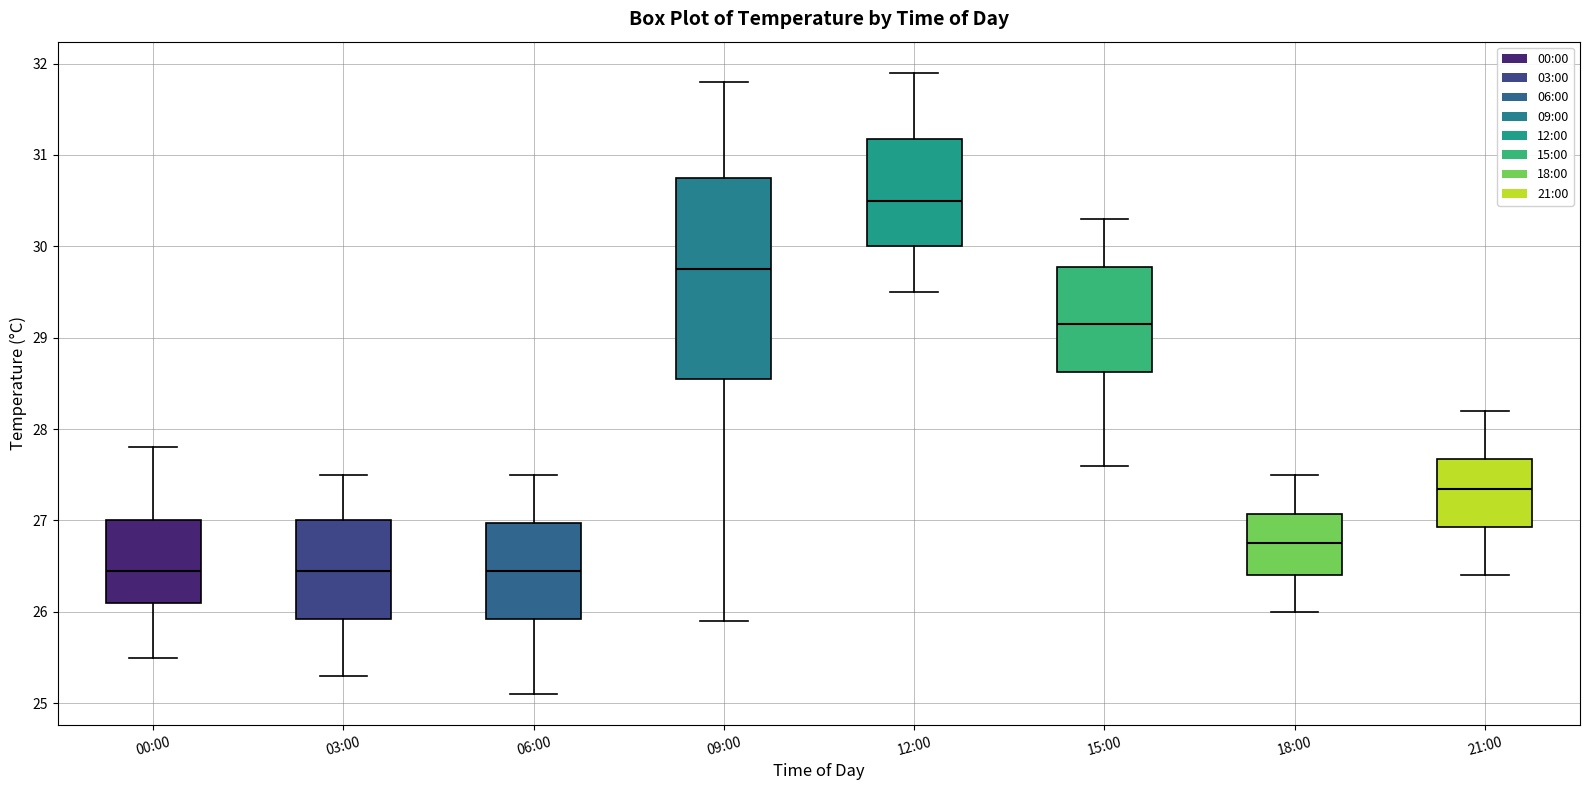

Which box's median line is the highest?

12:00